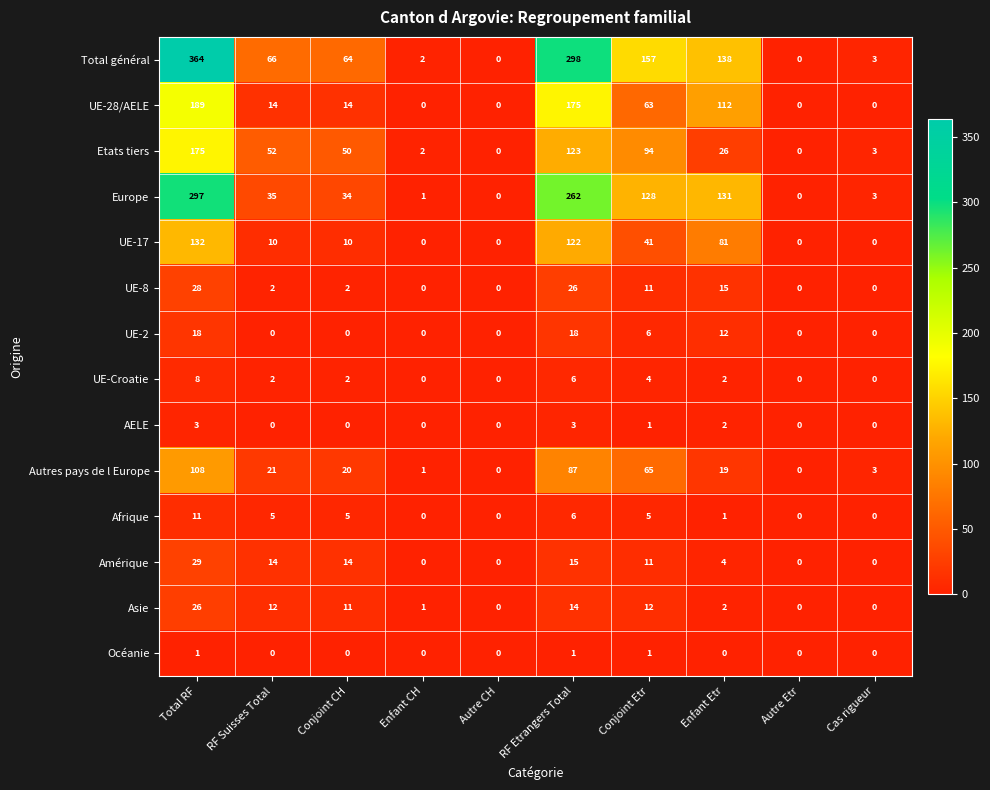

Which series has the widest spread of values?

Total général